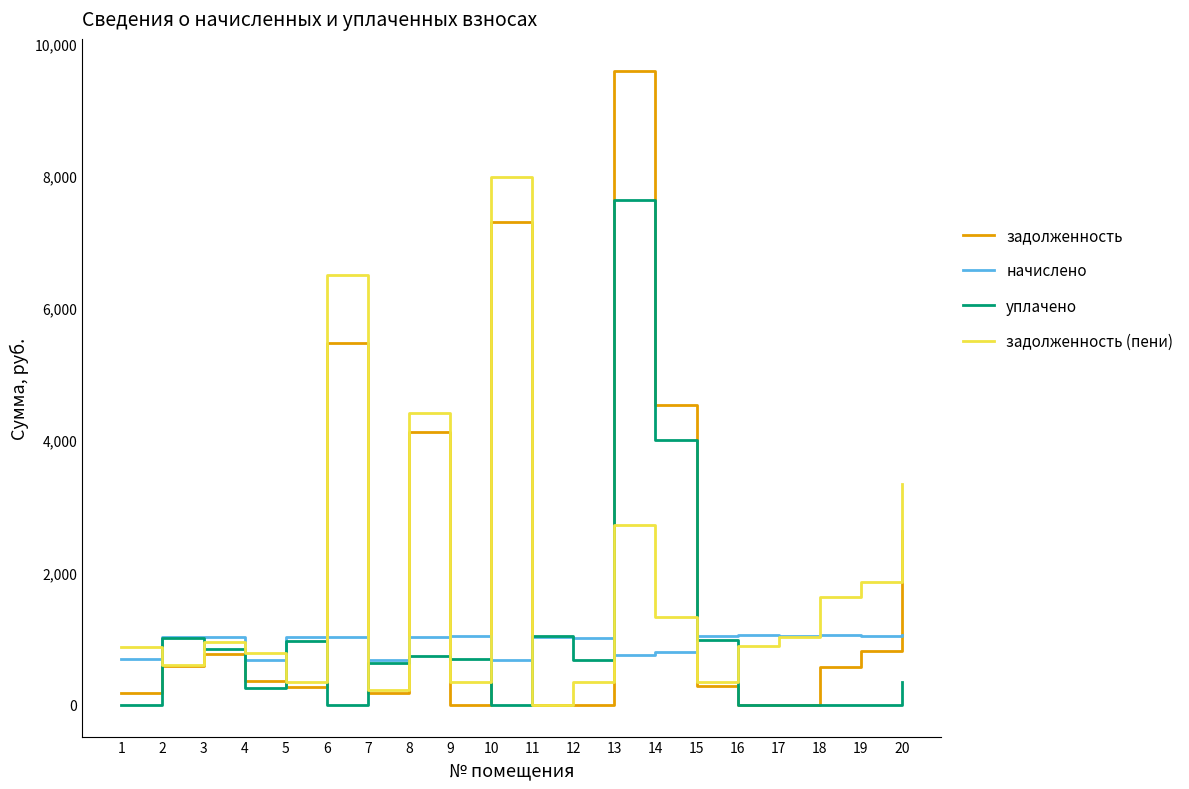

How many values in the задолженность (пени) series exceed 953?

10